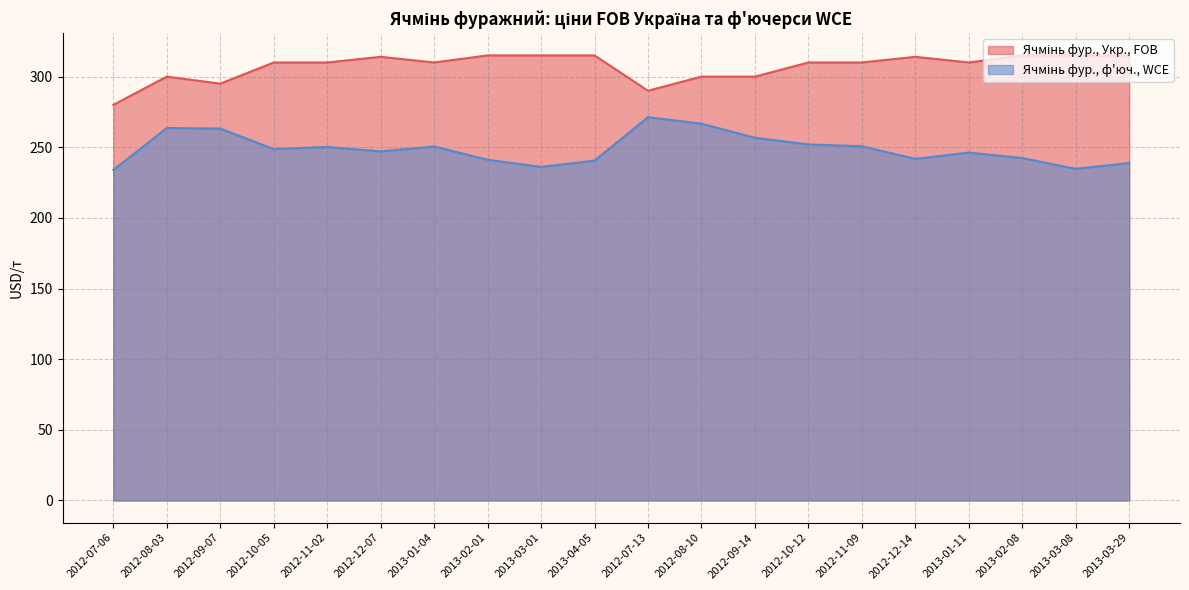

What is the smallest value displayed?

233.9